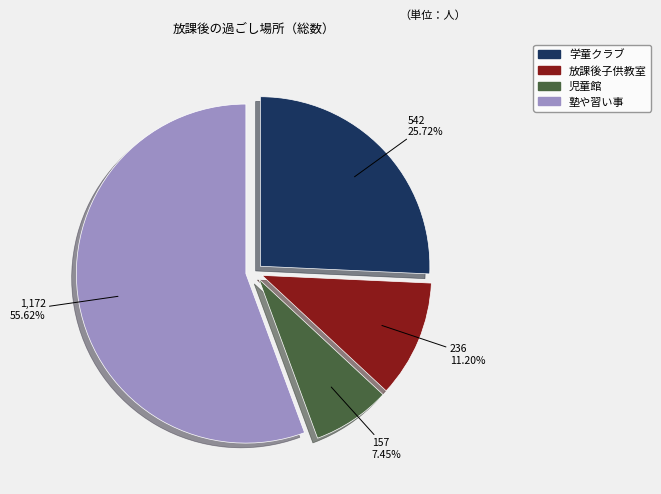

The 児童館 slice represents 1% of the pie. True or false?

False